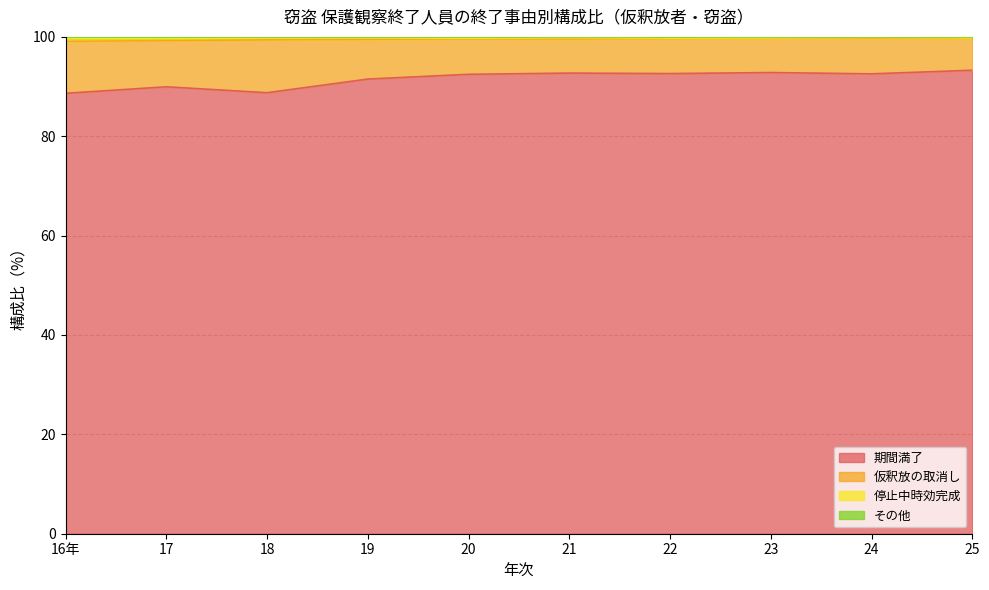

True or false: 期間満了 has a value of 62.0 at 18.

False